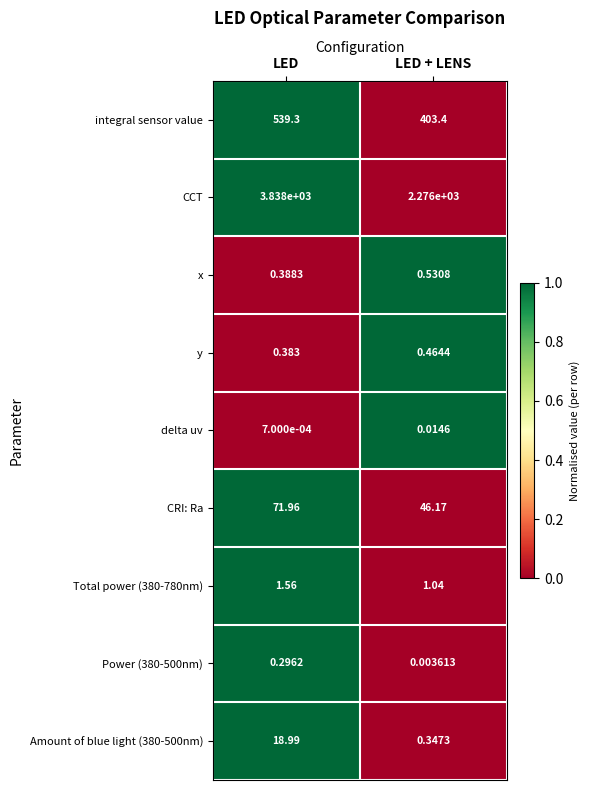

What is the spread (max minus min) of values at LED?

3838.0